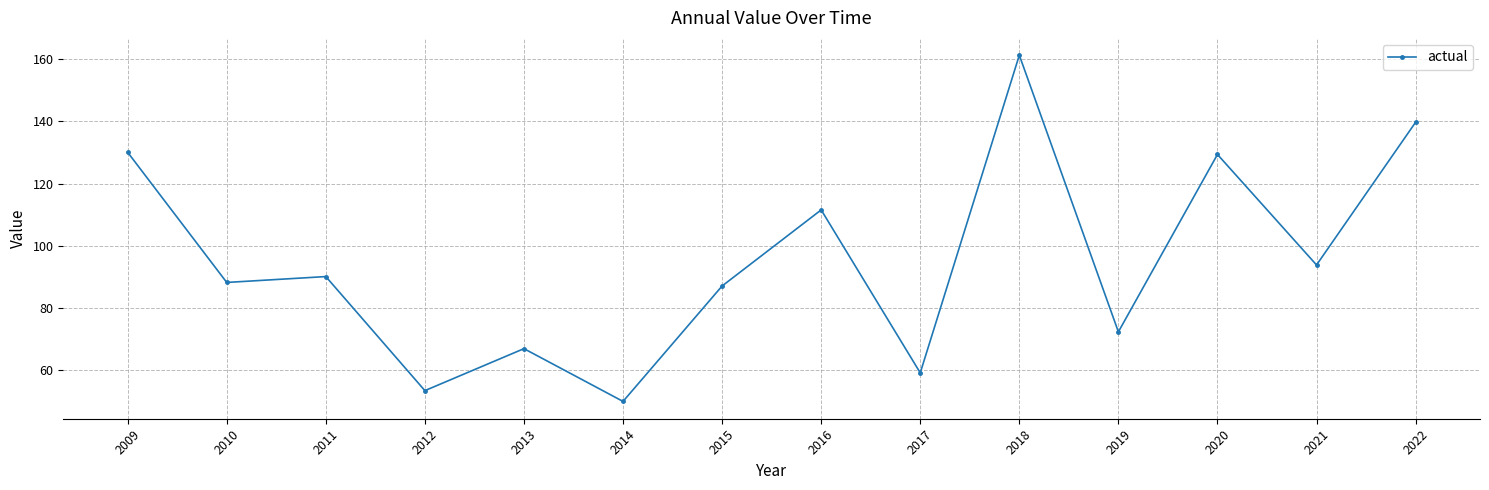

What is the value of the 12th point from the left?

129.3